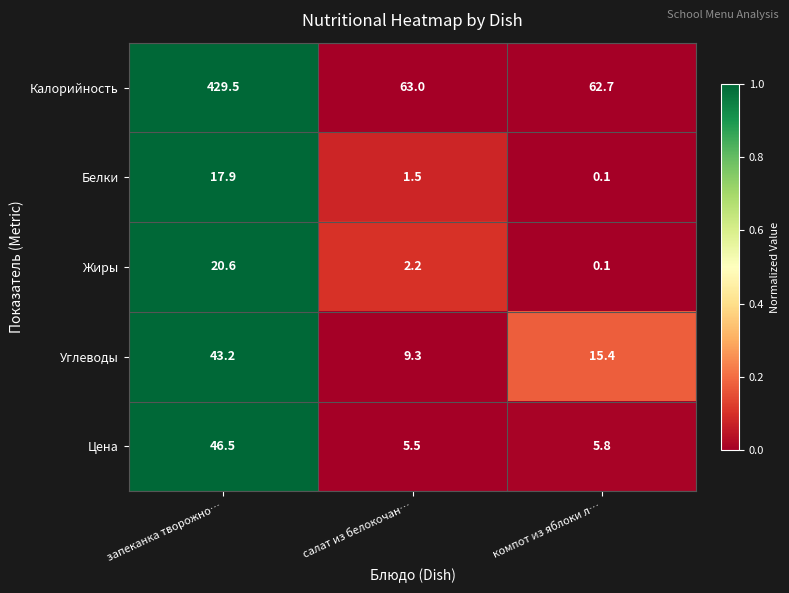

What is the difference between the Белки values at запеканка творожно… and компот из яблоки л…?

17.8